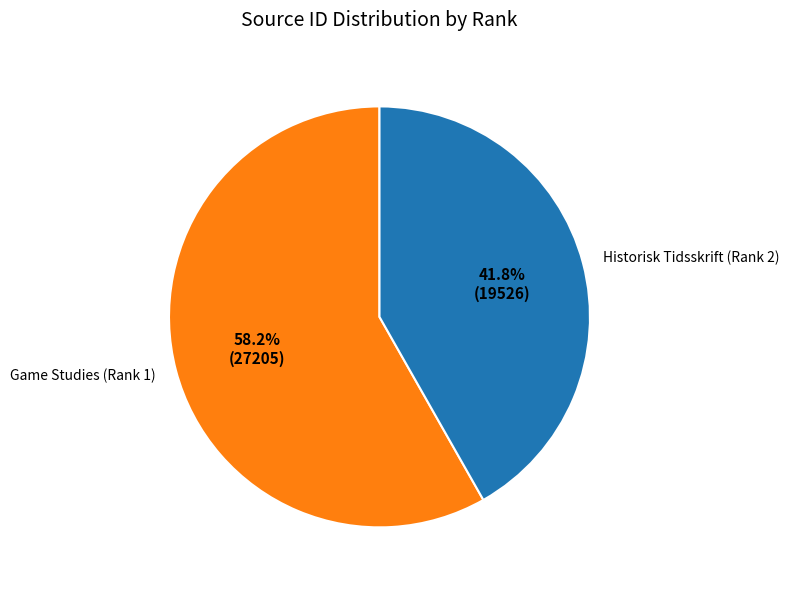

Which has a higher value, Historisk Tidsskrift (Rank 2) or Game Studies (Rank 1)?

Game Studies (Rank 1)